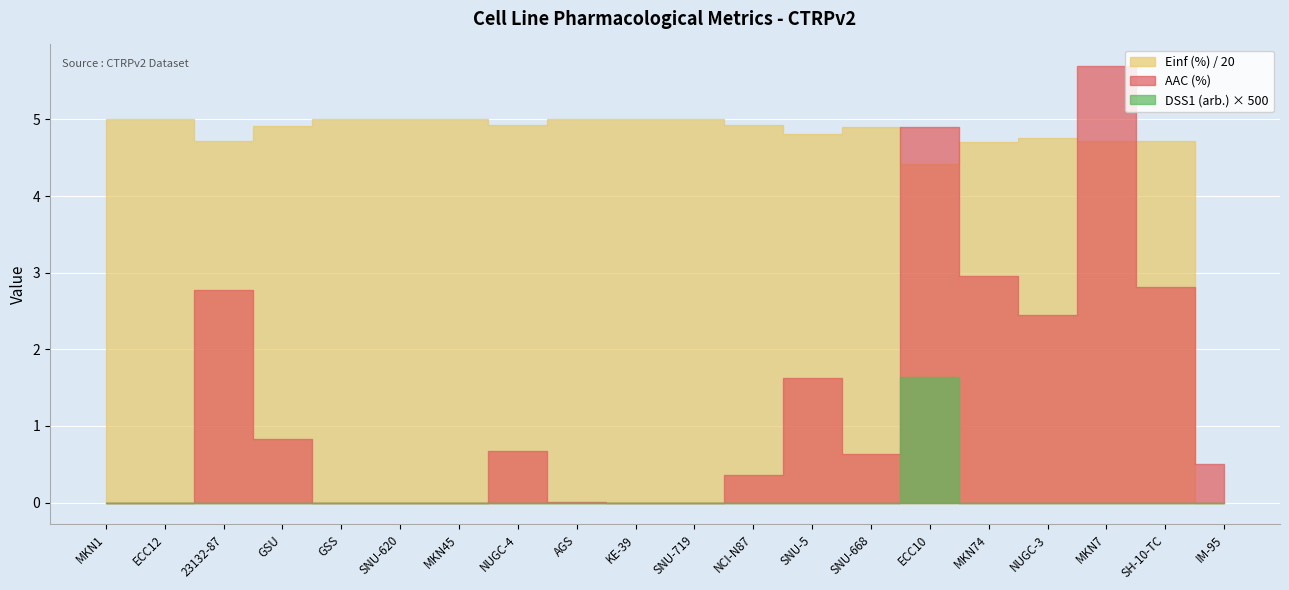

True or false: AAC (%) and DSS1 (arb.) intersect in this chart.

False